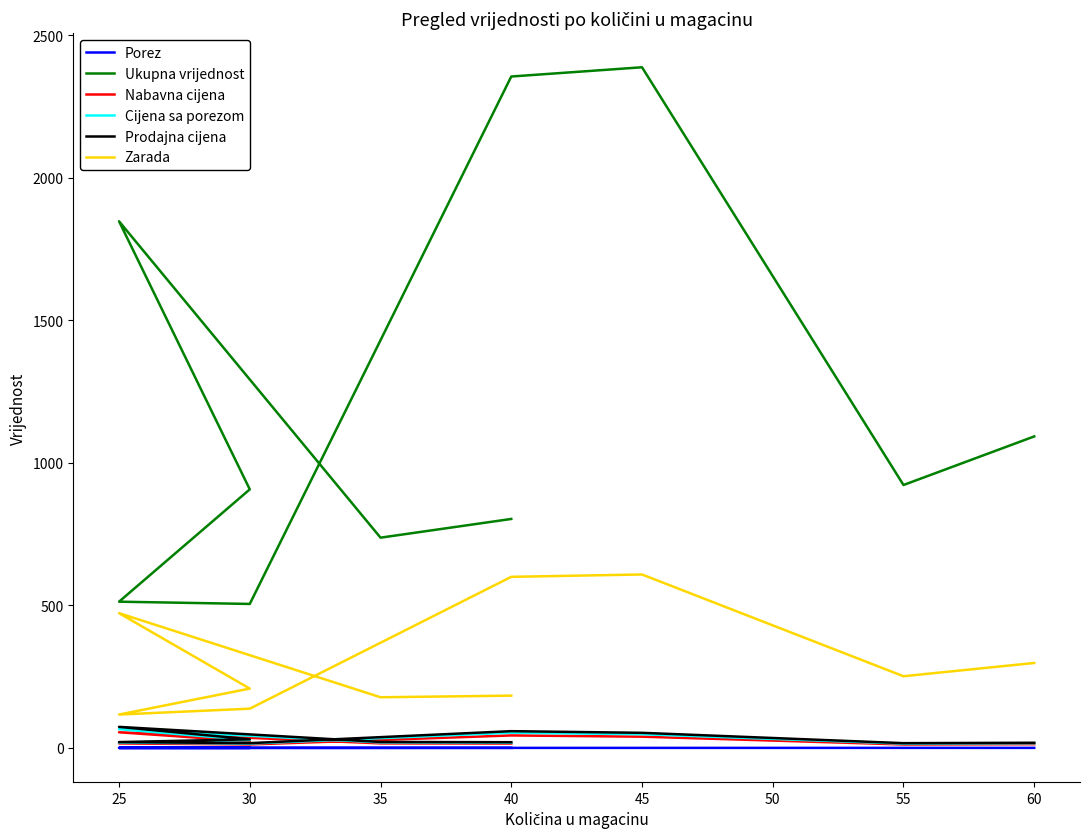

What is the minimum value for Porez?

0.2